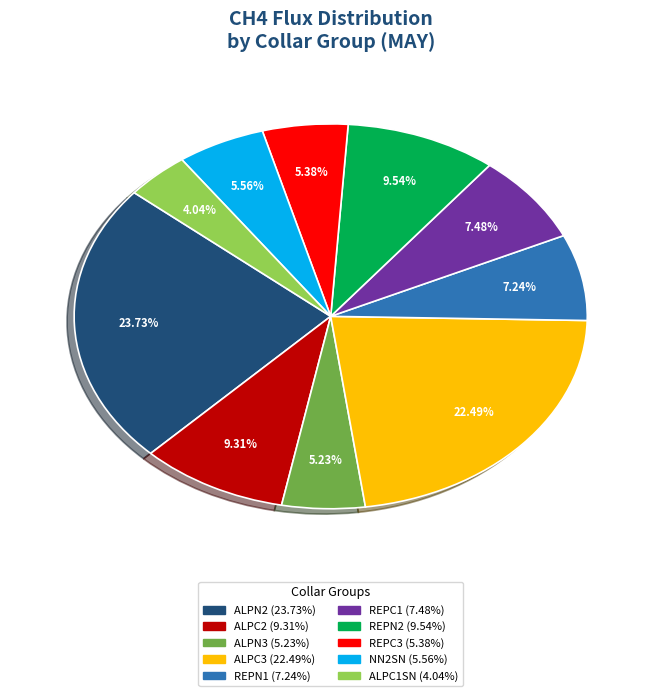

How many slices are in this pie chart?

10